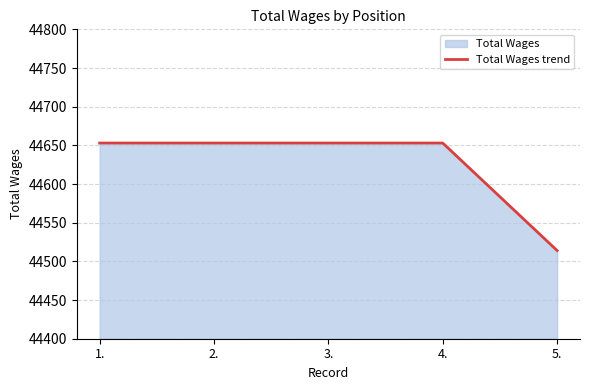

Is it true that the value at 1. is 28215?

False